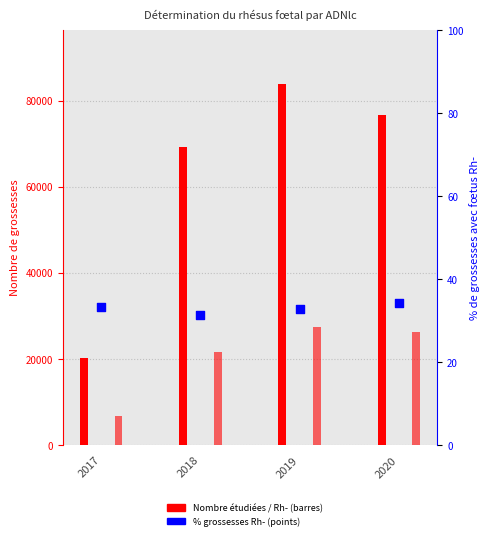

What is the total value across all series at 2019?

111283.8